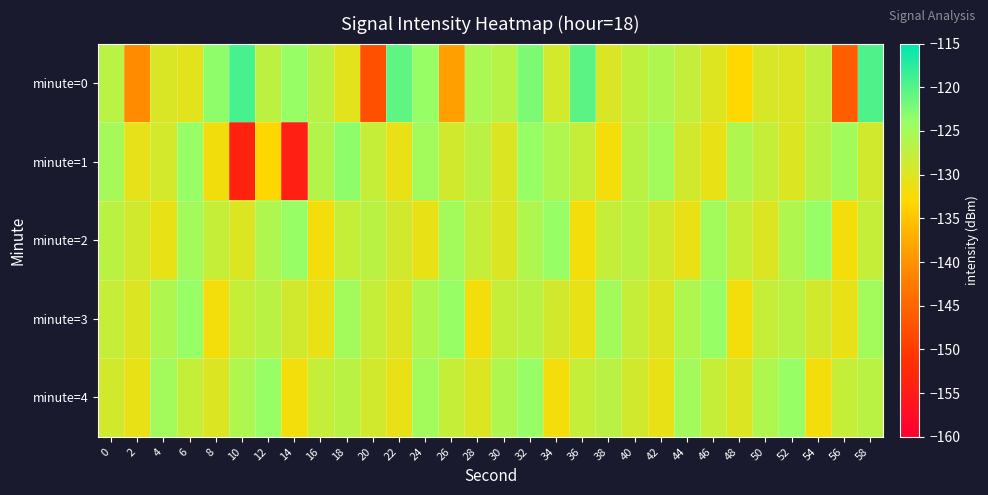

Reading left to right, transcribe all the data shown in this chart.

minute=0: 0=-126.8	2=-140.8	4=-129.7	6=-130.6	8=-123.5	10=-119.2	12=-127.2	14=-124.0	16=-127.0	18=-130.5	20=-147.5	22=-120.5	24=-123.9	26=-138.7	28=-125.6	30=-126.7	32=-122.4	34=-129.1	36=-120.4	38=-129.7	40=-127.5	42=-126.0	44=-127.8	46=-130.1	48=-133.1	50=-129.6	52=-129.9	54=-127.6	56=-146.0	58=-119.7
minute=1: 0=-125.1	2=-130.9	4=-129.1	6=-124.0	8=-131.9	10=-153.6	12=-133.2	14=-154.3	16=-126.4	18=-123.5	20=-128.0	22=-131.0	24=-125.0	26=-129.0	28=-127.0	30=-130.0	32=-124.0	34=-126.0	36=-128.0	38=-132.0	40=-127.0	42=-125.0	44=-129.0	46=-131.0	48=-126.0	50=-128.0	52=-130.0	54=-127.0	56=-125.0	58=-129.0
minute=2: 0=-127.0	2=-129.0	4=-131.0	6=-125.0	8=-128.0	10=-130.0	12=-126.0	14=-124.0	16=-132.0	18=-128.0	20=-127.0	22=-129.0	24=-131.0	26=-125.0	28=-128.0	30=-130.0	32=-126.0	34=-124.0	36=-132.0	38=-128.0	40=-127.0	42=-129.0	44=-131.0	46=-125.0	48=-128.0	50=-130.0	52=-126.0	54=-124.0	56=-132.0	58=-128.0
minute=3: 0=-128.0	2=-130.0	4=-126.0	6=-124.0	8=-132.0	10=-128.0	12=-127.0	14=-129.0	16=-131.0	18=-125.0	20=-128.0	22=-130.0	24=-126.0	26=-124.0	28=-132.0	30=-128.0	32=-127.0	34=-129.0	36=-131.0	38=-125.0	40=-128.0	42=-130.0	44=-126.0	46=-124.0	48=-132.0	50=-128.0	52=-127.0	54=-129.0	56=-131.0	58=-125.0
minute=4: 0=-129.0	2=-131.0	4=-125.0	6=-128.0	8=-130.0	10=-126.0	12=-124.0	14=-132.0	16=-128.0	18=-127.0	20=-129.0	22=-131.0	24=-125.0	26=-128.0	28=-130.0	30=-126.0	32=-124.0	34=-132.0	36=-128.0	38=-127.0	40=-129.0	42=-131.0	44=-125.0	46=-128.0	48=-130.0	50=-126.0	52=-124.0	54=-132.0	56=-128.0	58=-127.0